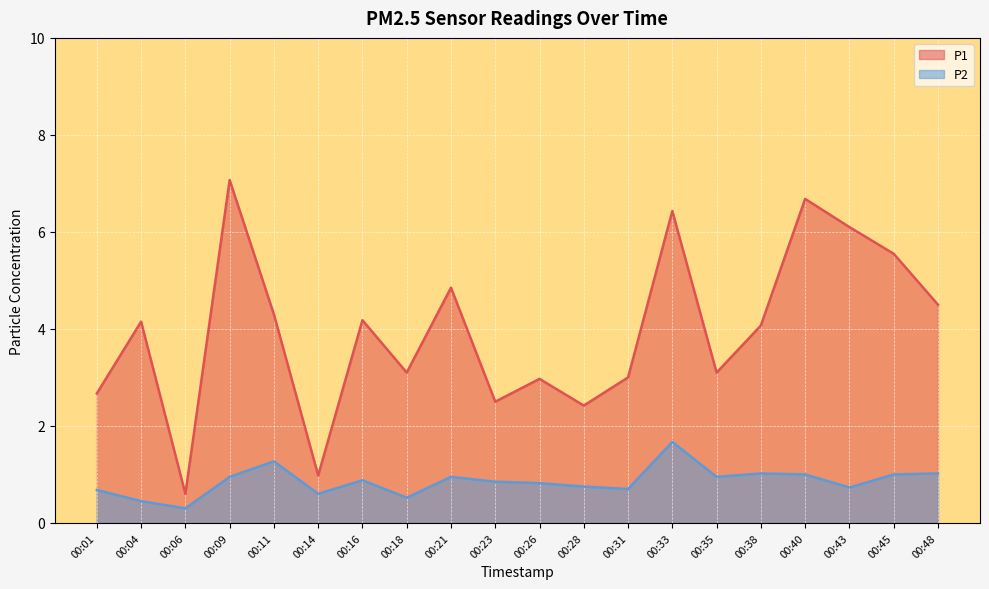

What are all the series names shown in the legend?

P1, P2